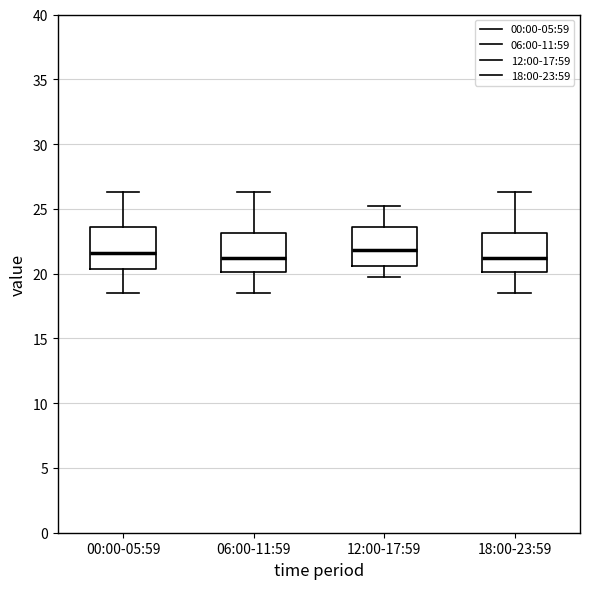

Reading left to right, transcribe this box plot: for each box, give where its median line is, the range the box spans, and where its two whiskers end, as read against the y-axis. The values are not printed on the chart, so give them approximately, as read against the axis.

00:00-05:59: median 21.5, box 20.5 to 23.5, whiskers 18.5 to 26.5
06:00-11:59: median 21.0, box 20.0 to 23.0, whiskers 18.5 to 26.5
12:00-17:59: median 22.0, box 20.5 to 23.5, whiskers 19.5 to 25.0
18:00-23:59: median 21.0, box 20.0 to 23.0, whiskers 18.5 to 26.5